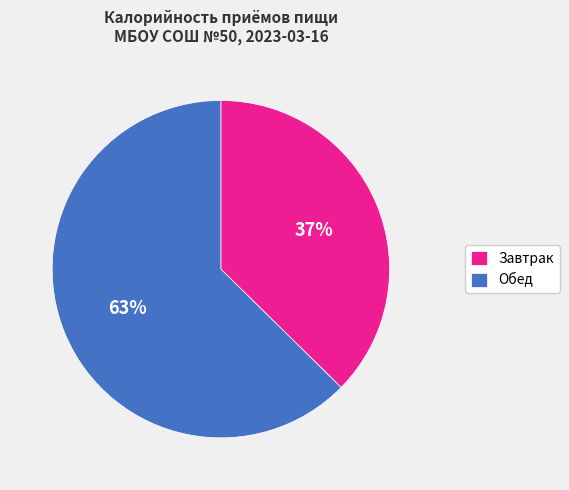

Rank the categories by value from lowest to highest.

Завтрак, Обед